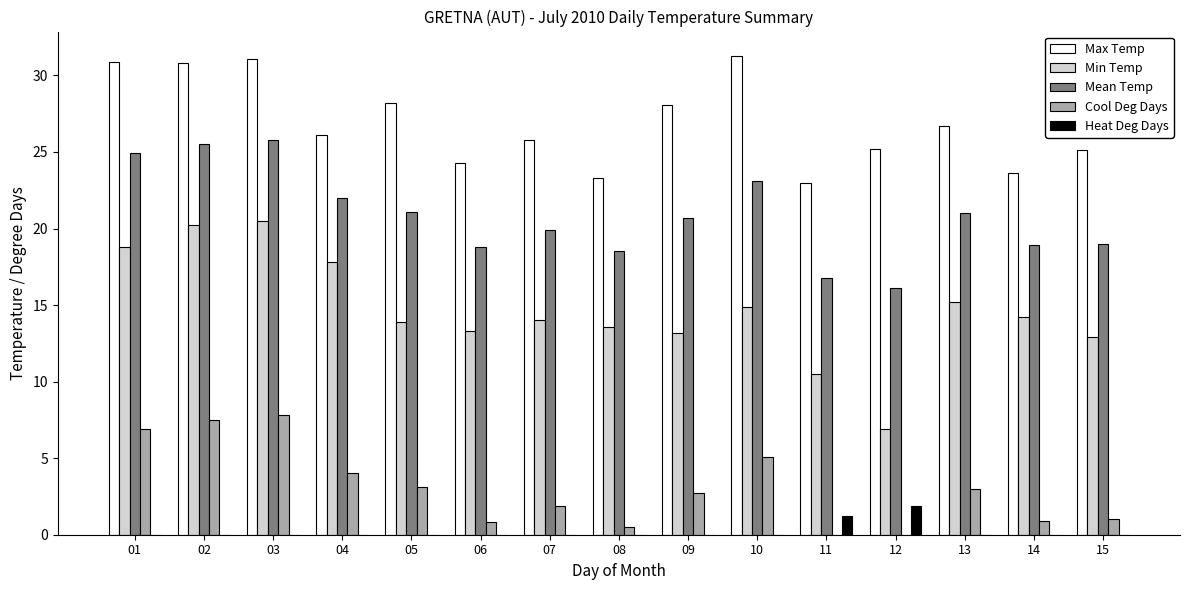

True or false: Max Temp has a value of 55.8 at 10.

False